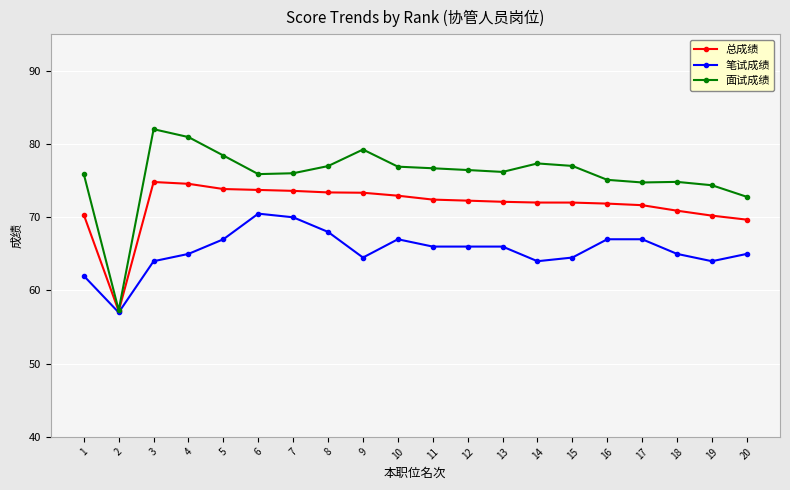

What is the value of the 笔试成绩 point at the 7th from the left?

70.0